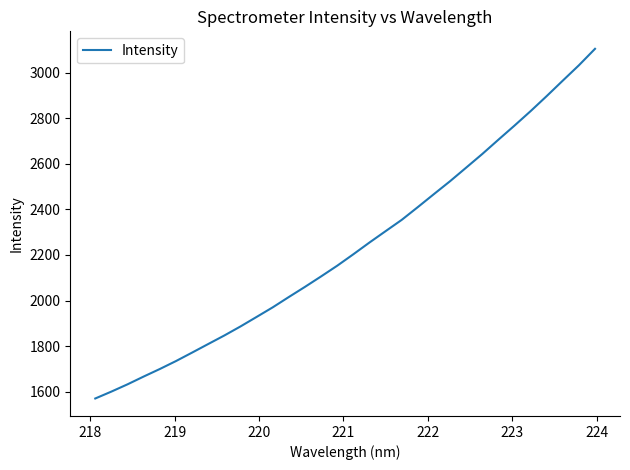

What is the greatest value displayed?

3103.9